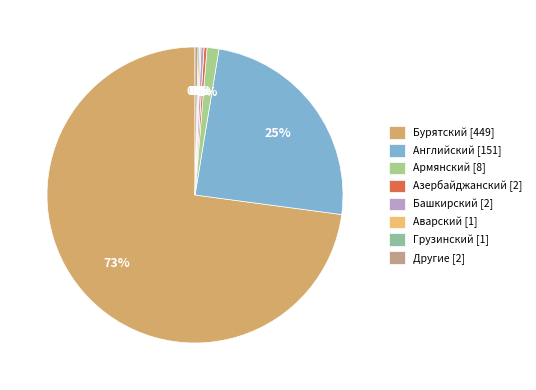

To the nearest percent, what portion does Армянский represent?

1%